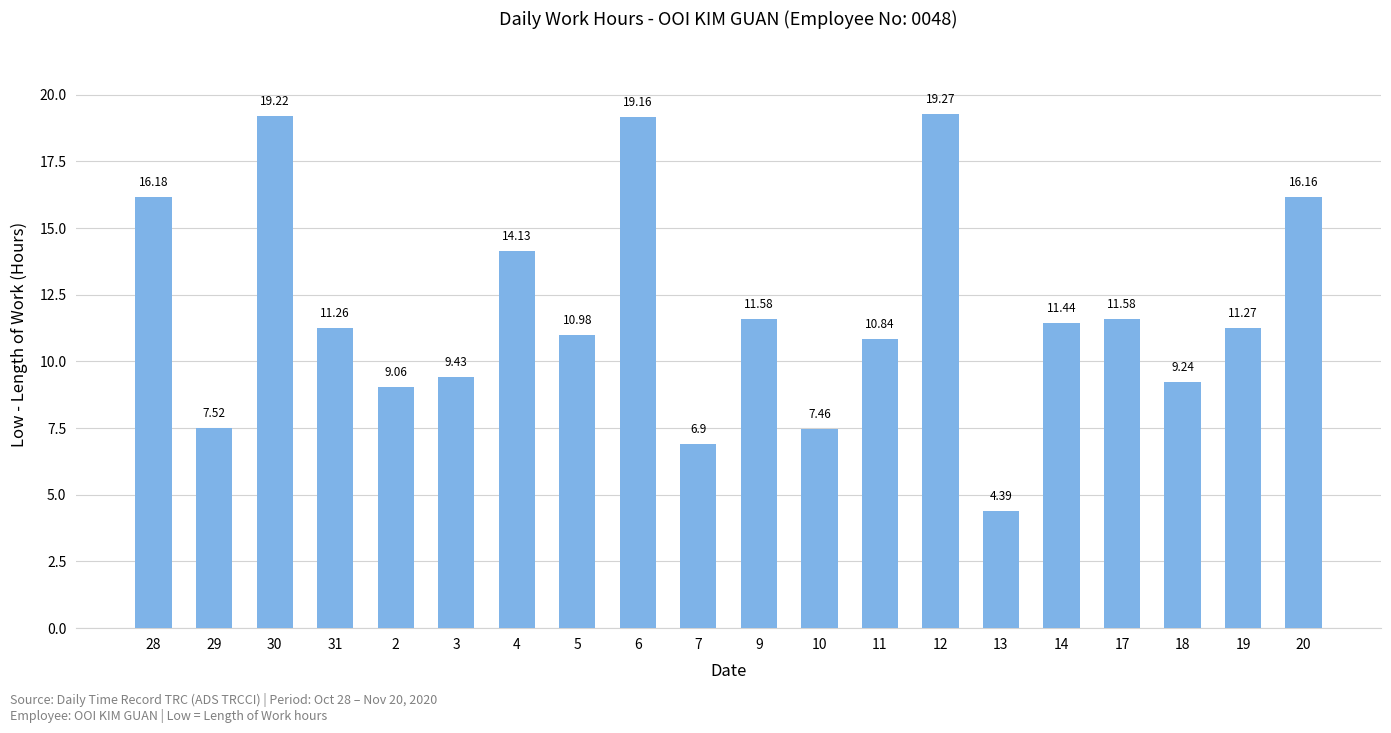

What is the difference between the second highest and second lowest values?

12.3